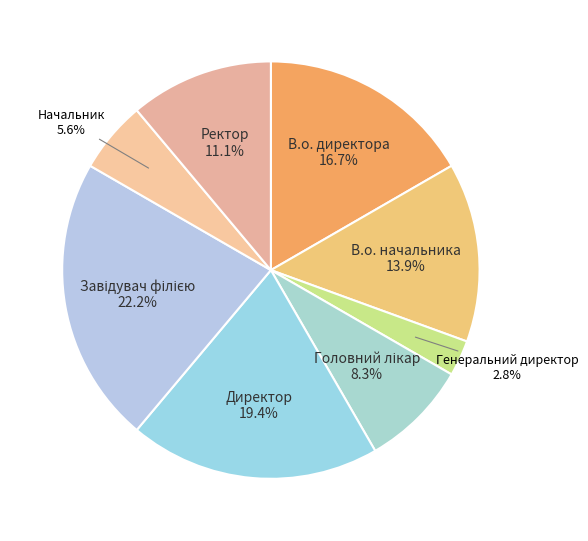

What percentage is the Начальник slice, to the nearest percent?

6%